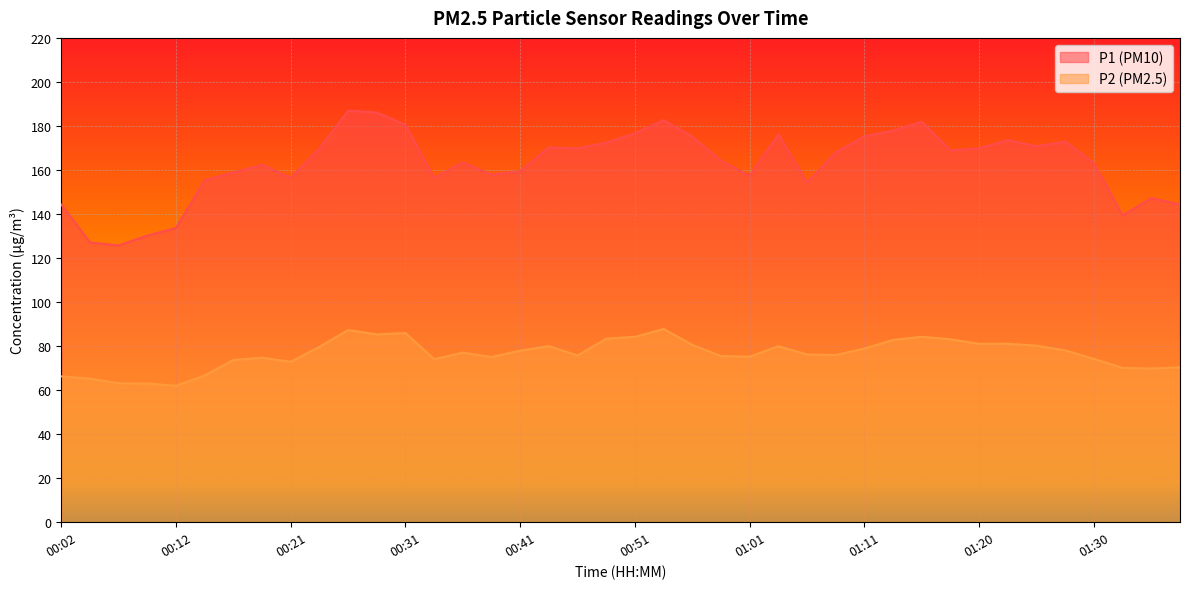

Which series changed the most between 00:34 and 00:58?

P1